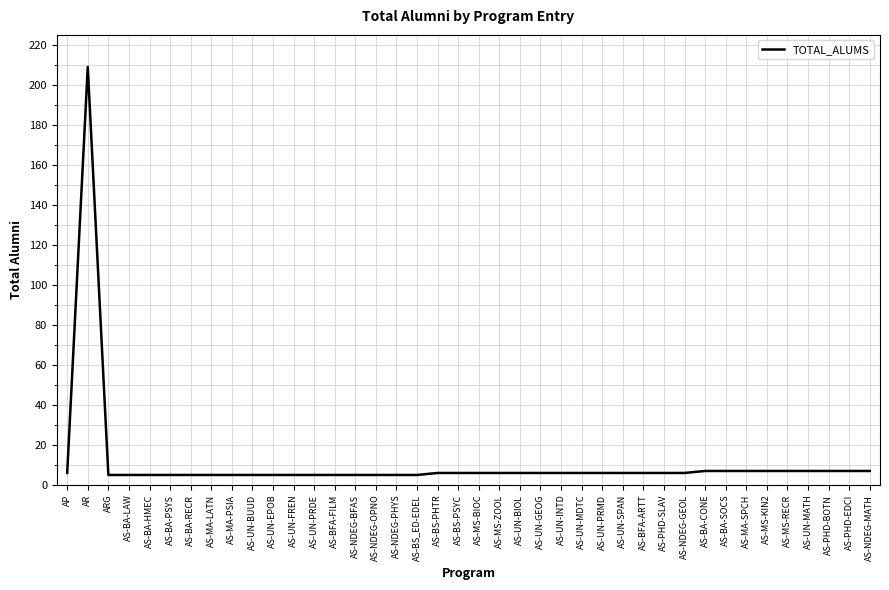

Is it true that the value at AS-NDEG-MATH is 7?

True